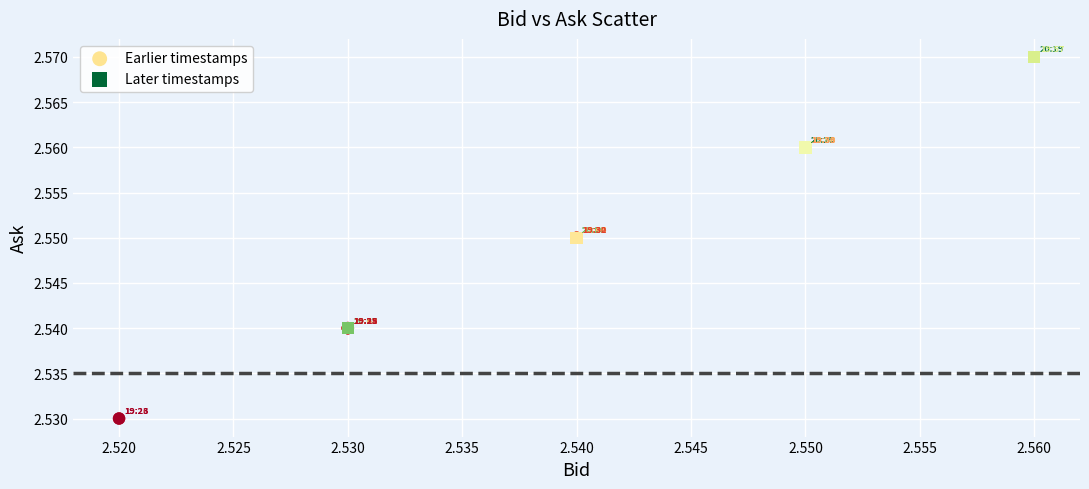

Which series reaches the minimum Y coordinate?

Earlier timestamps